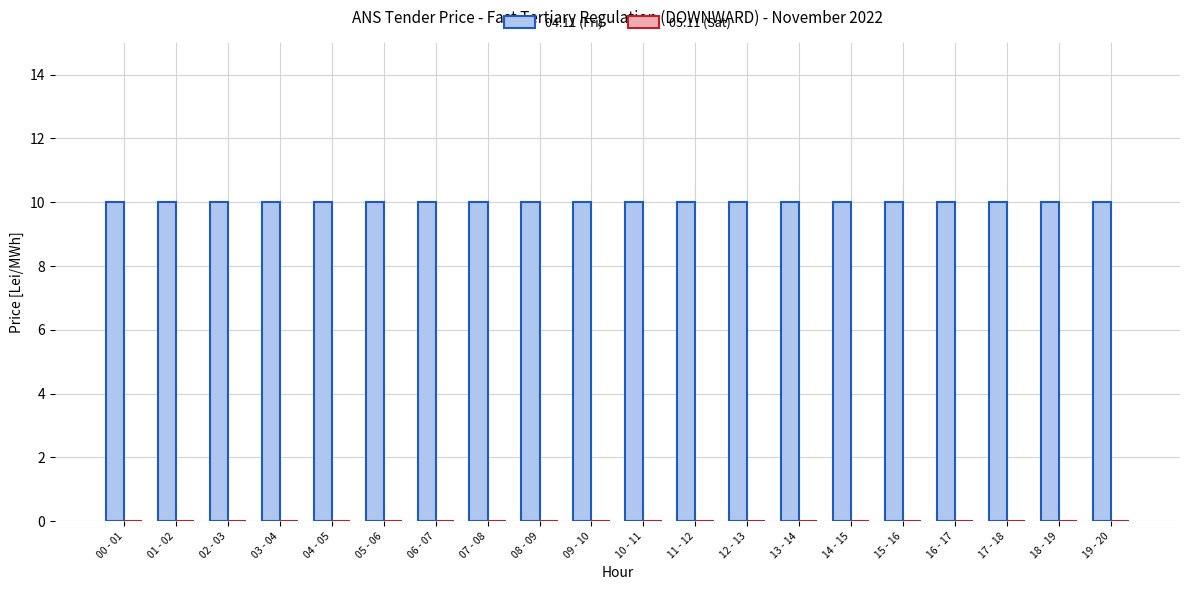

What is the greatest value displayed?

10